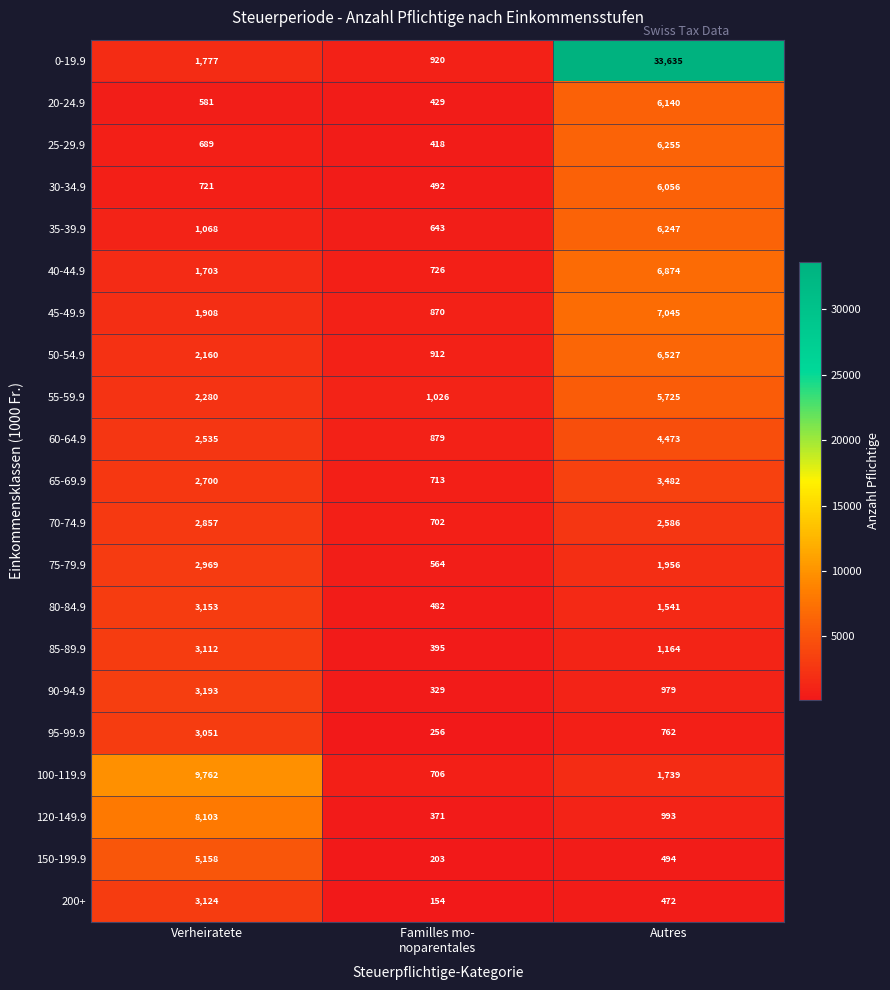

What is the maximum value for 55-59.9?

5725